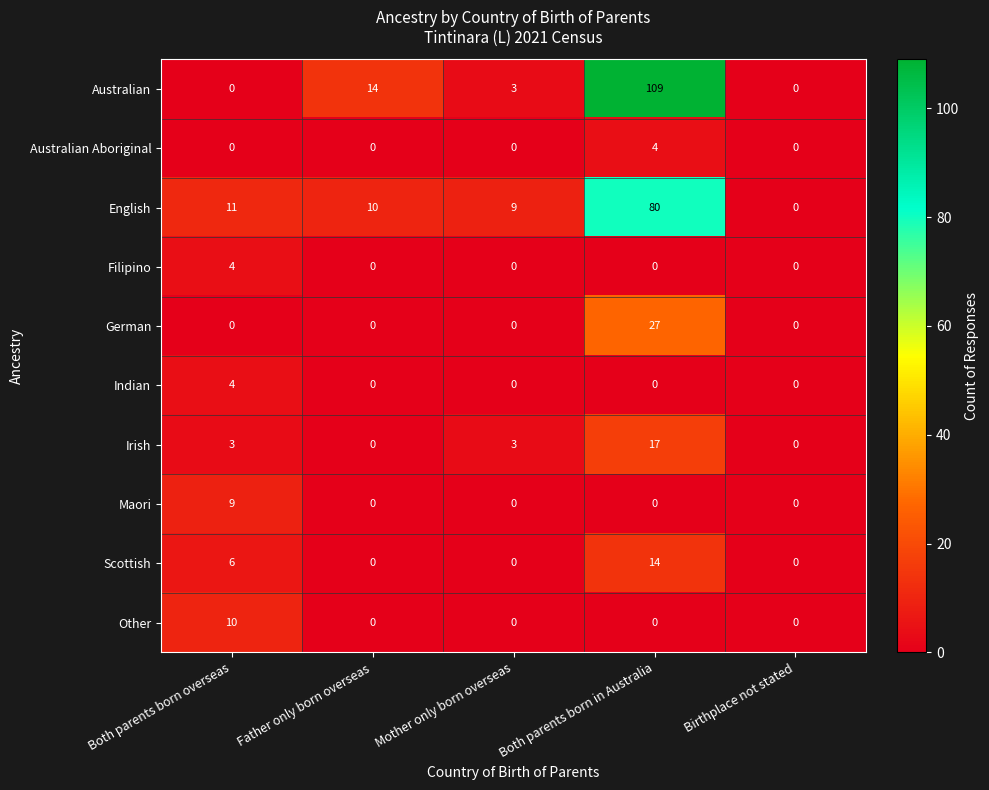

At how many categories does at least one series exceed 107?

1